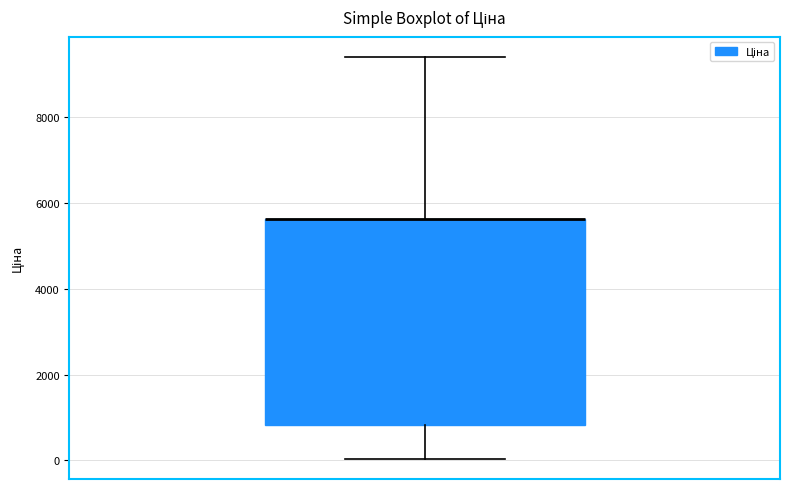

Where does the upper whisker of the box end on the y-axis? The values are not printed on the chart, so give them approximately, as read against the axis.

9400